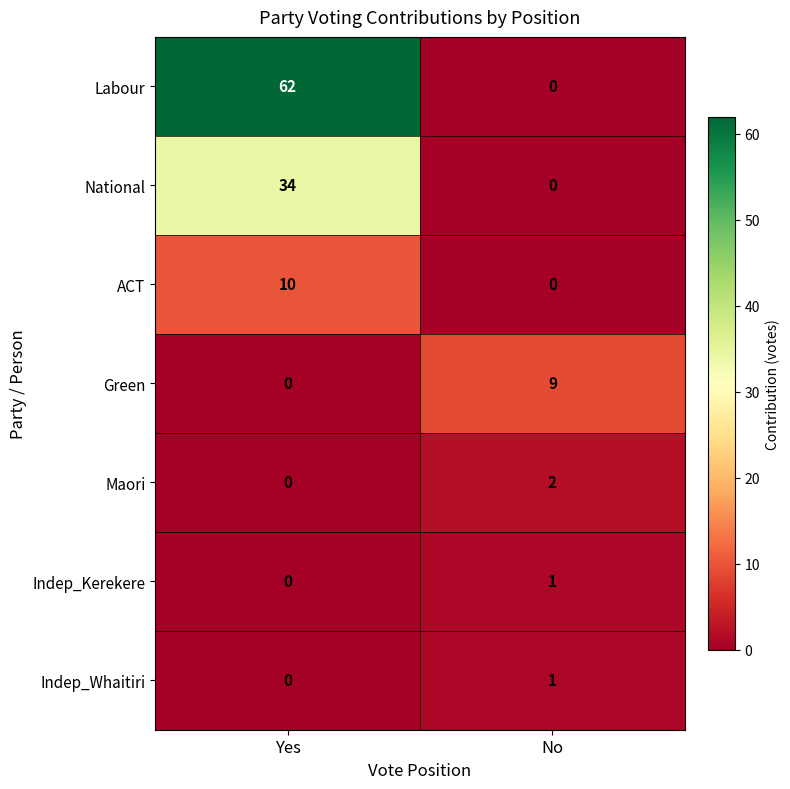

What is the sum of the Green values at No and Yes?

9